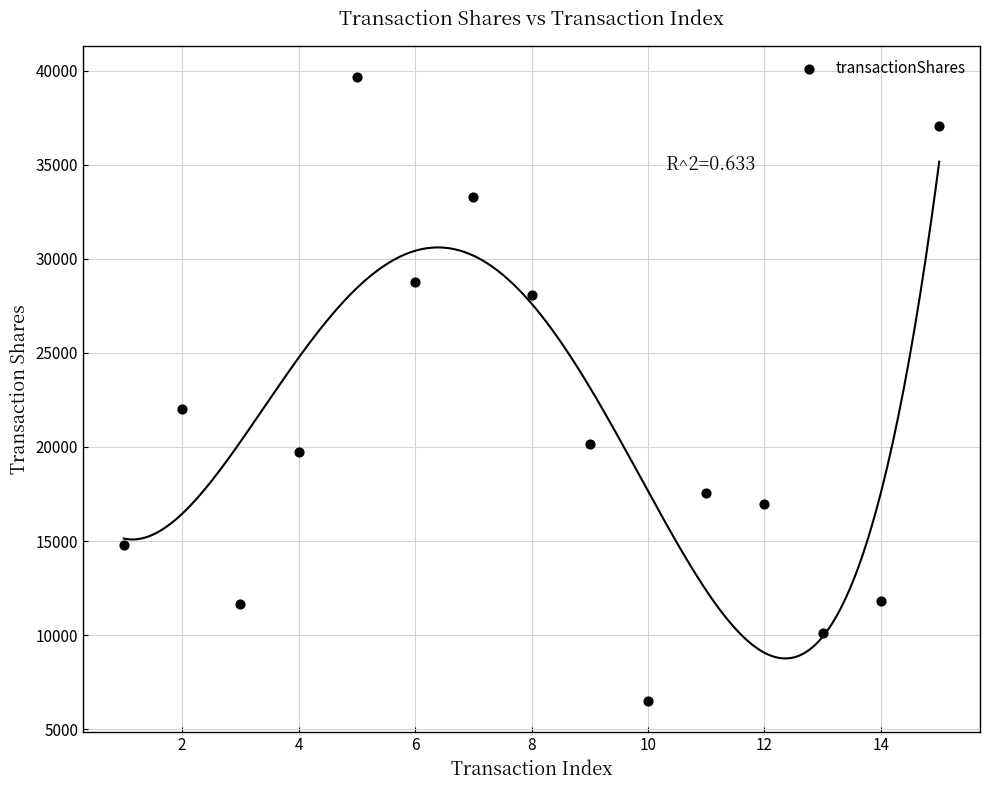

What is the range of Y values (max minus min)?

33158